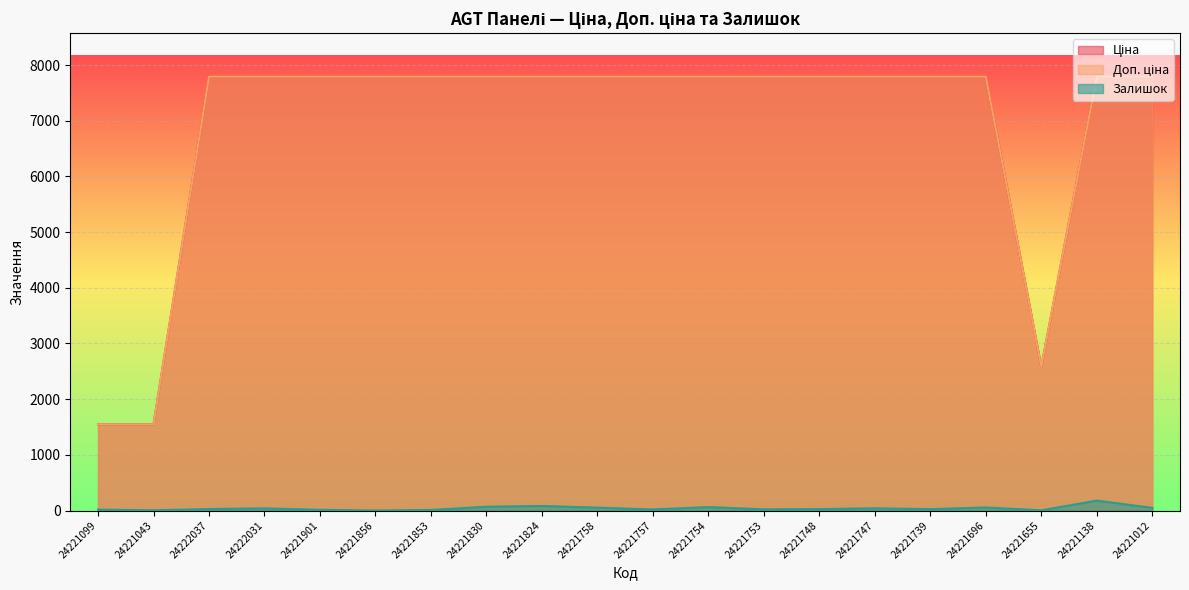

Which category has the lowest value in the Ціна series?

24221099